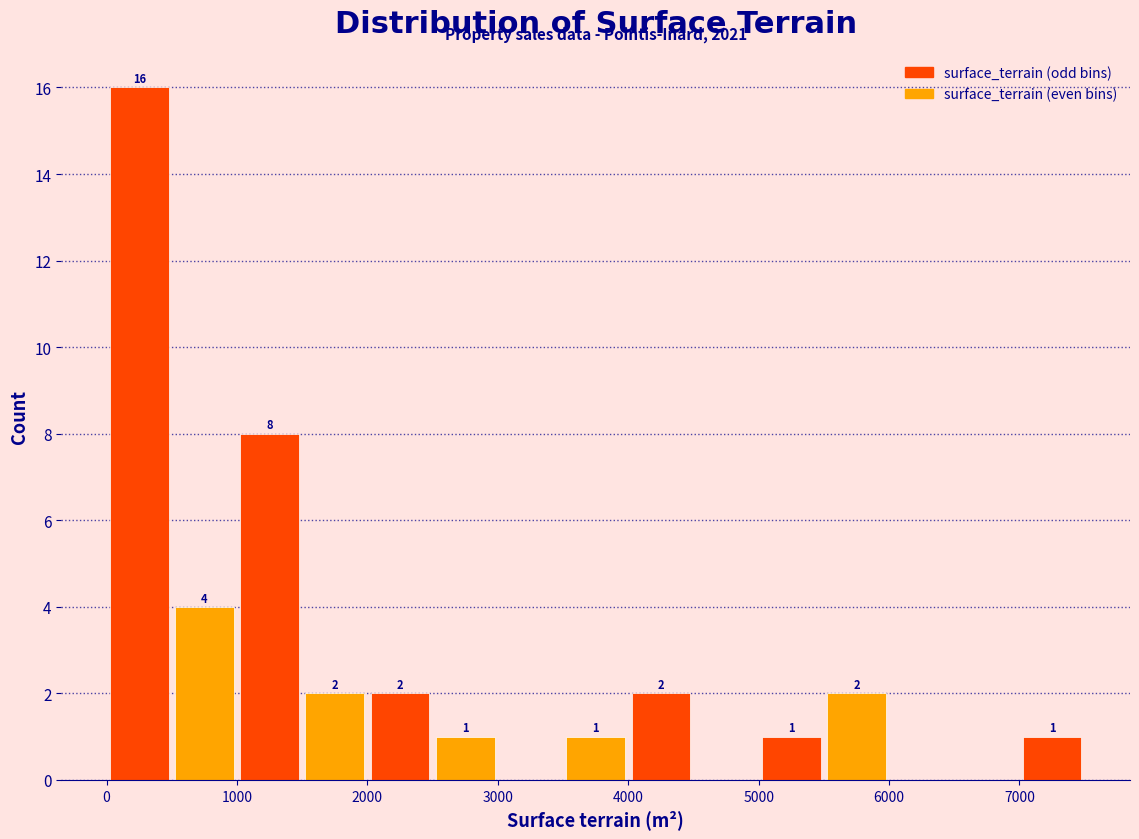

Over which range of the x-axis is the bar tallest?

0 to 500